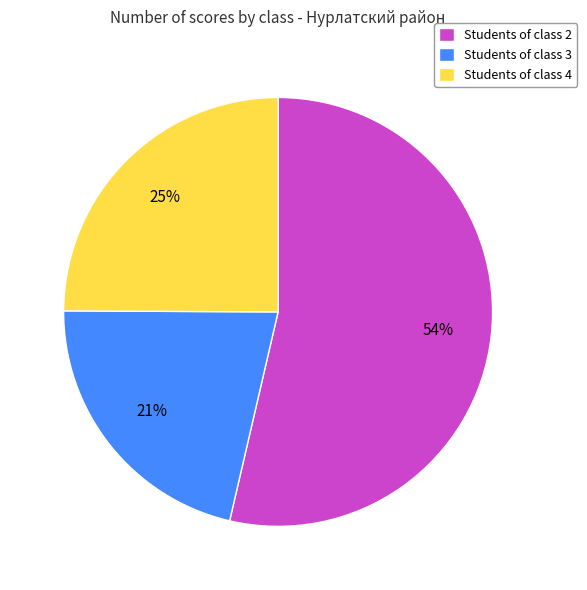

To the nearest percent, what is the average slice percentage?

33%